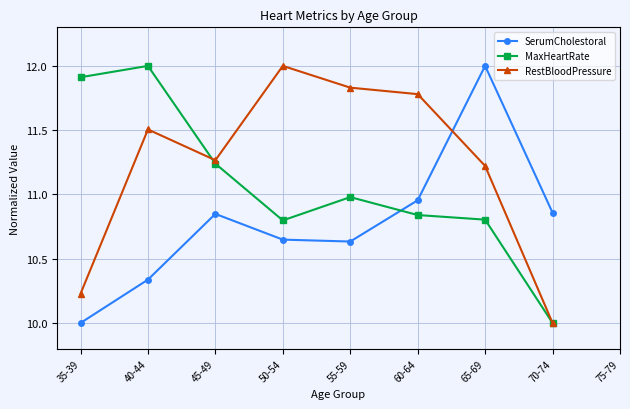

Is it true that MaxHeartRate equals 5.6 at 40-44?

False